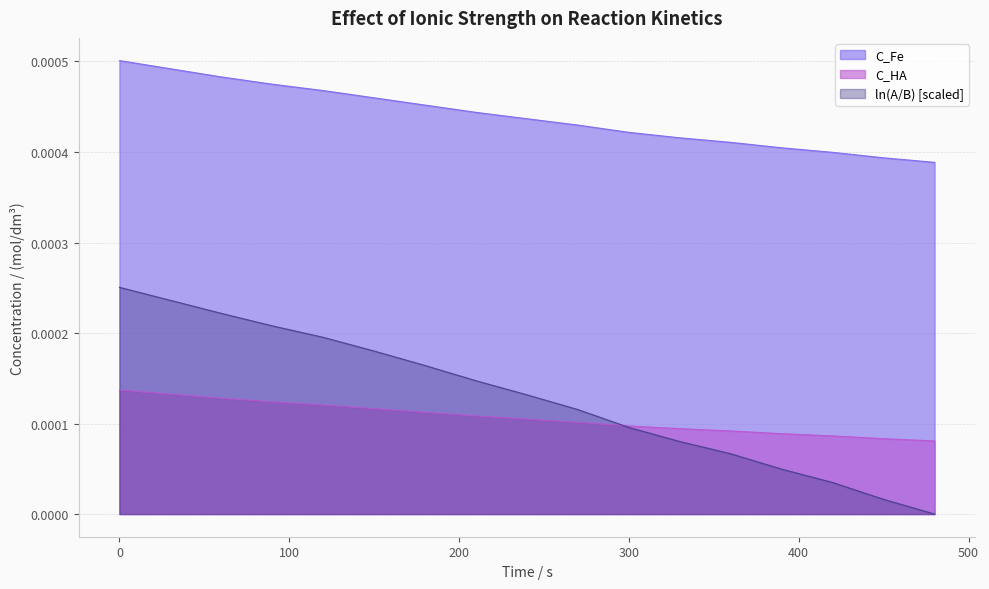

Which series has the largest total across all categories?

C_Fe